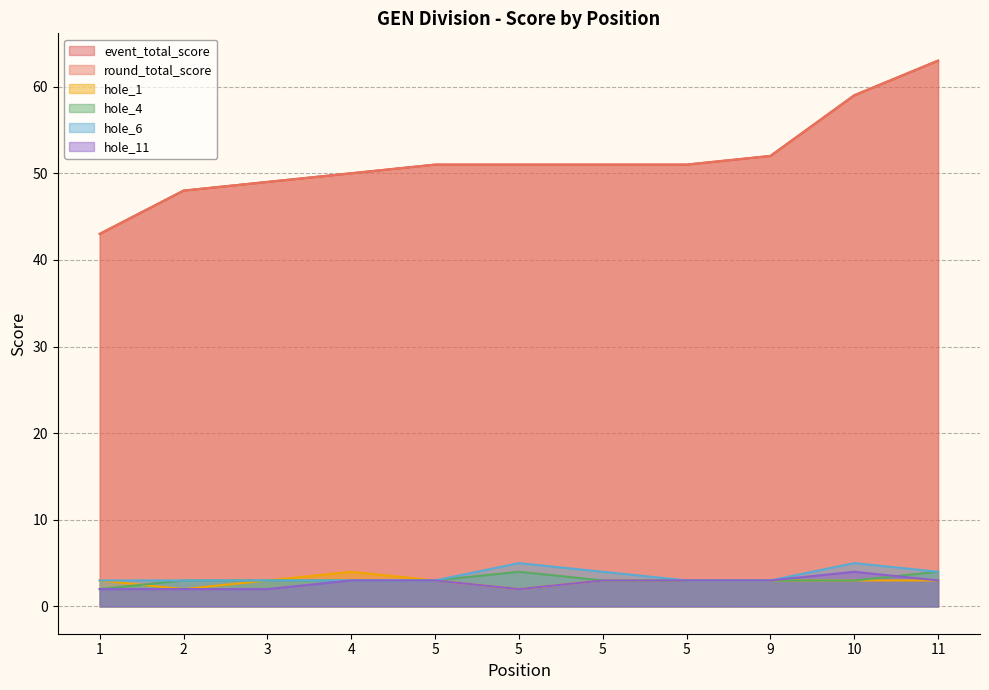

What is the total value across all series at 5?

114